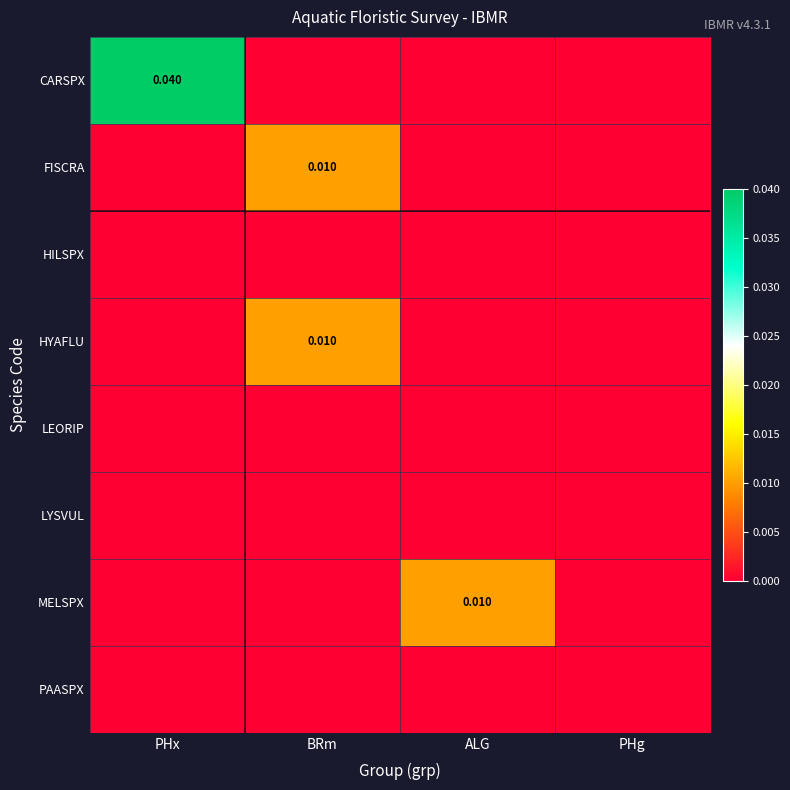

Between ALG and PHg, which series saw the biggest shift?

MELSPX